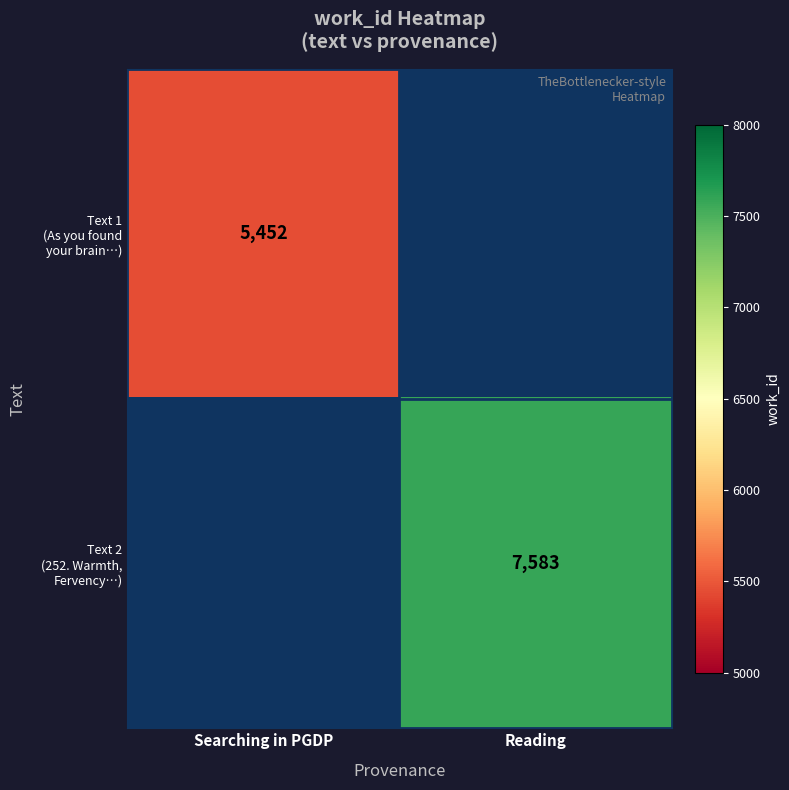

At which label does Text 2 (252. Warmth, Fervency…) reach its minimum?

Searching in PGDP